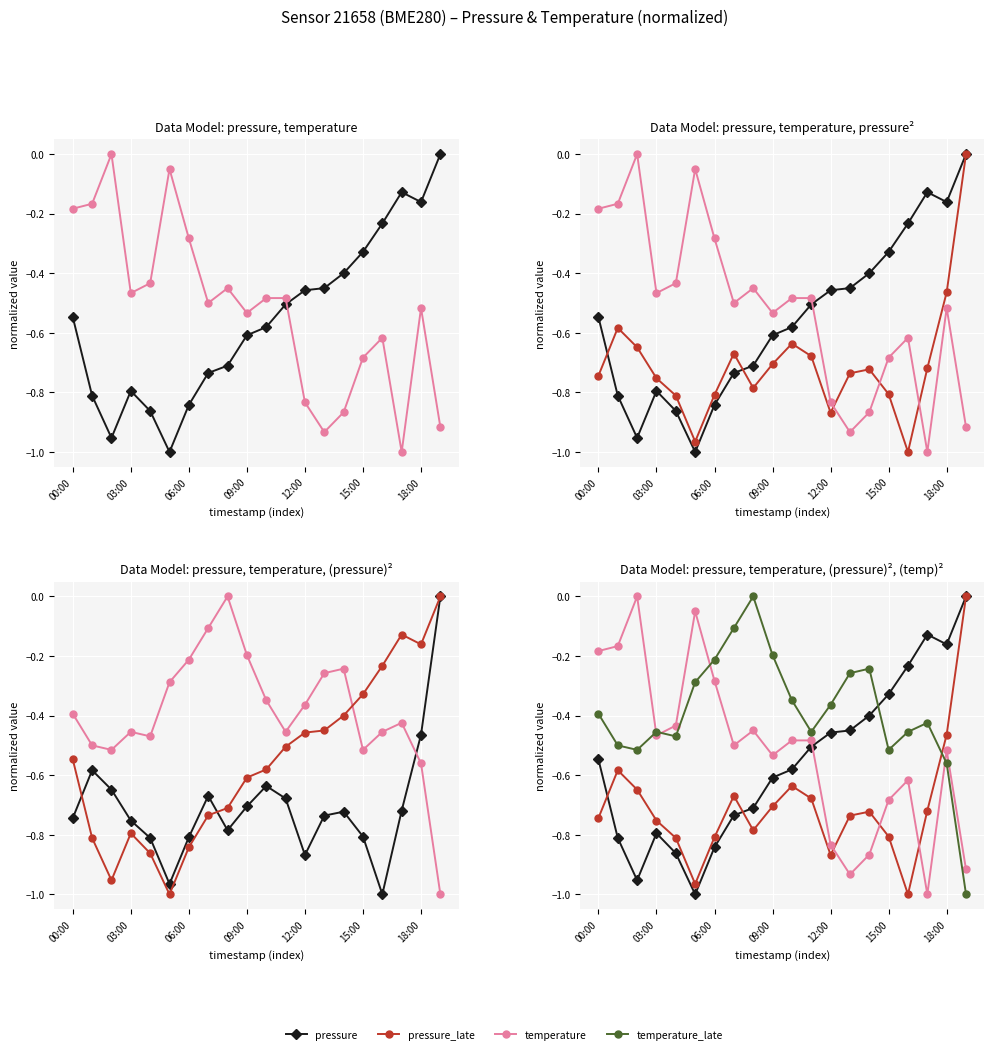

True or false: pressure_late and temperature_late intersect in this chart.

True